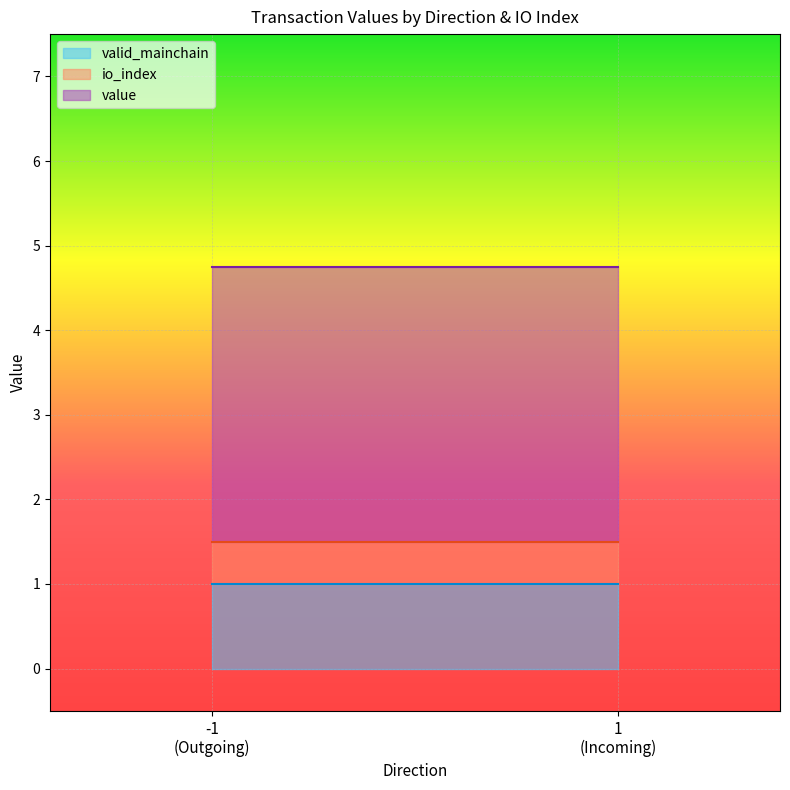

What are all the series names shown in the legend?

valid_mainchain, io_index, value